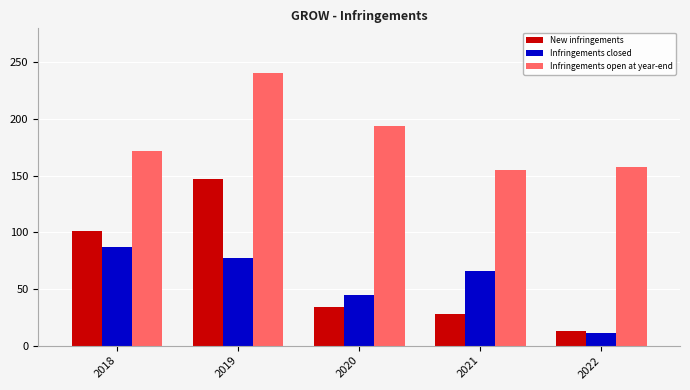

How many categories are shown in the chart?

5